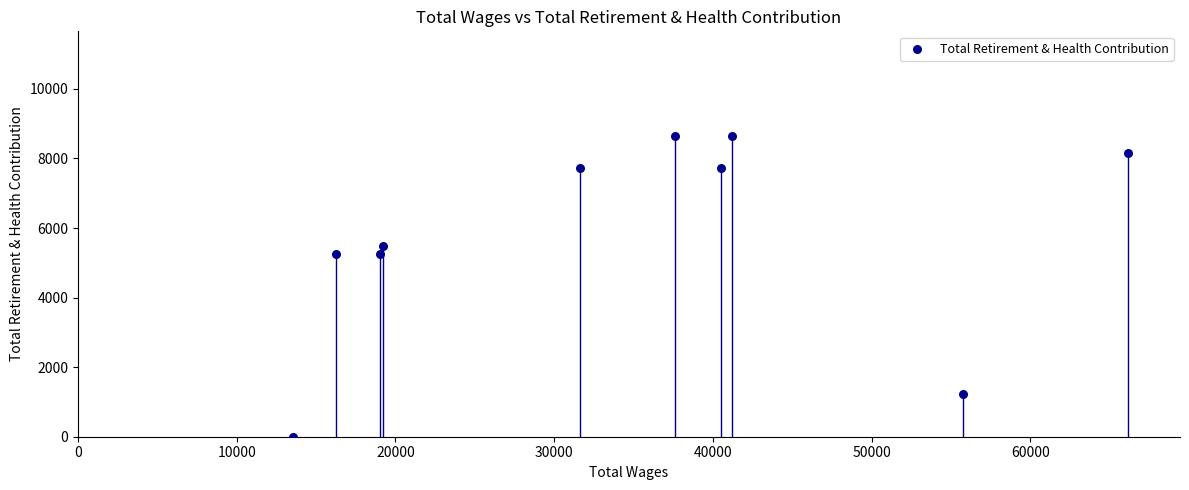

What is the range of X values (max minus min)?

52594